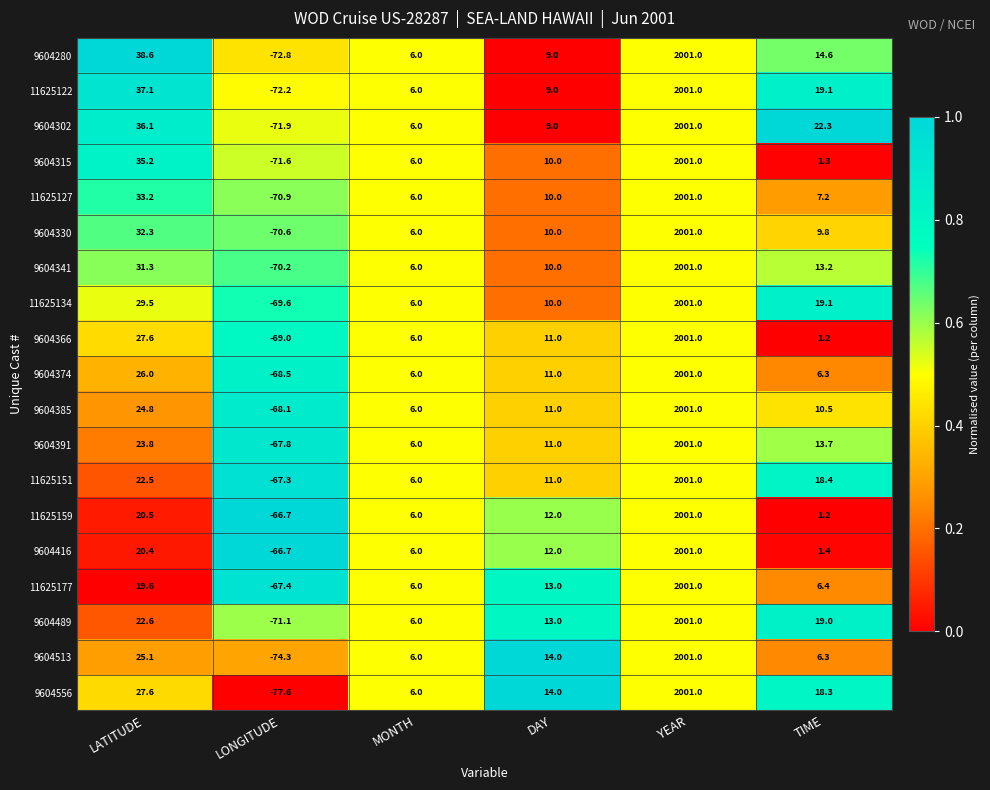

What is the difference between the maximum and second lowest values in the 11625127 series?

1995.0